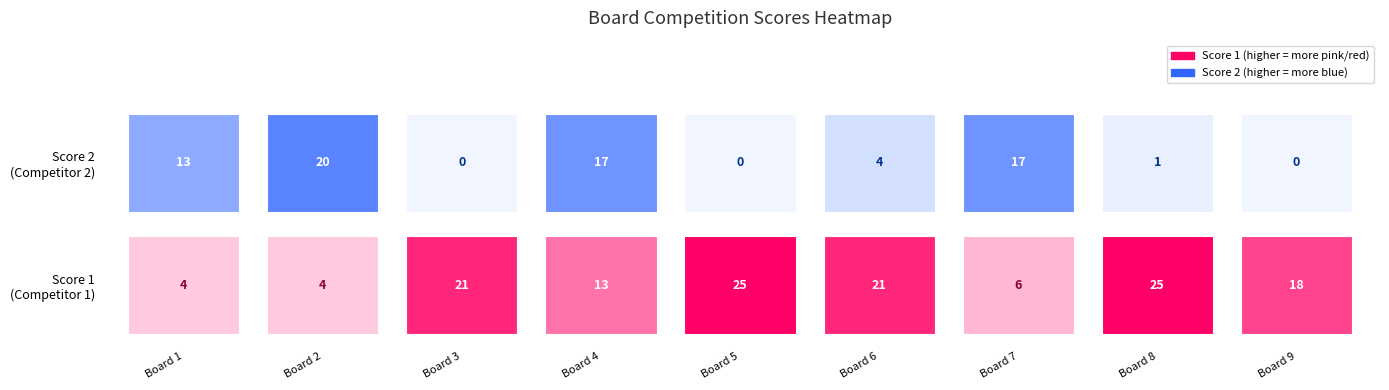

Between 1 and 3, which series saw the biggest shift?

Score 1